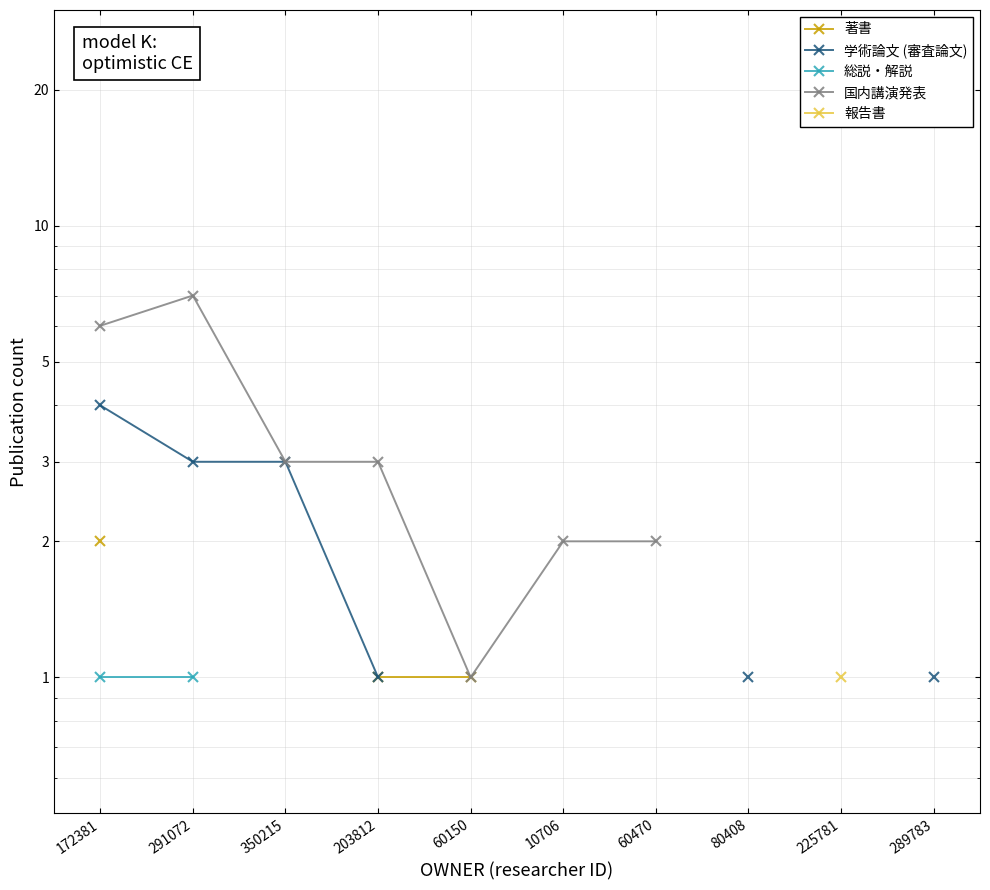

Which category has the lowest value across all series?

203812